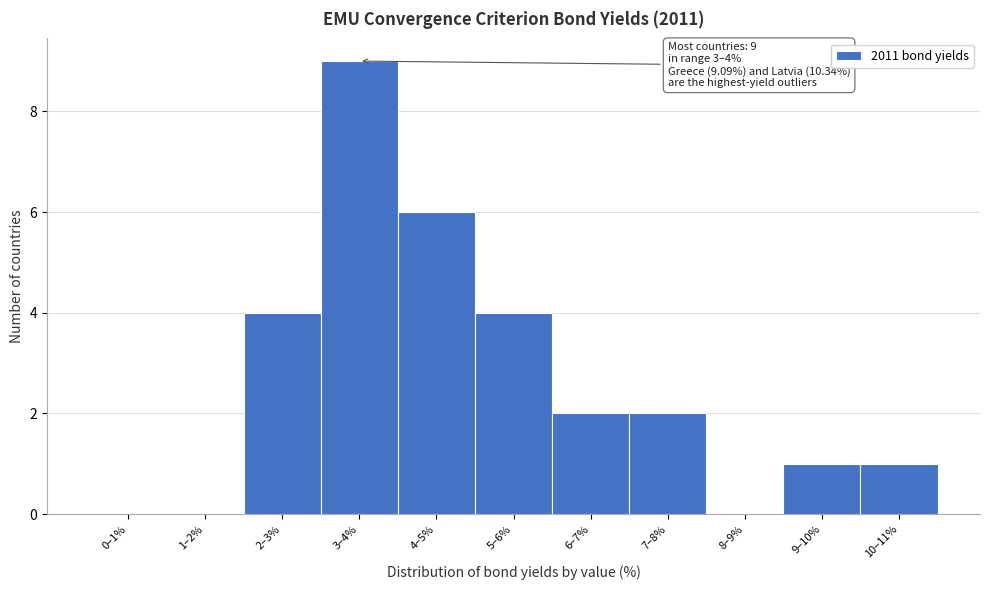

Reading left to right, list all the values displayed in this chart.

0–1%=0	1–2%=0	2–3%=4	3–4%=9	4–5%=6	5–6%=4	6–7%=2	7–8%=2	8–9%=0	9–10%=1	10–11%=1